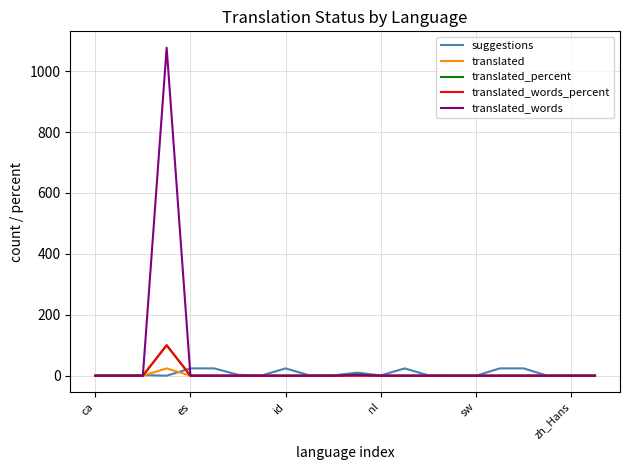

What are all the series names shown in the legend?

suggestions, translated, translated_percent, translated_words_percent, translated_words